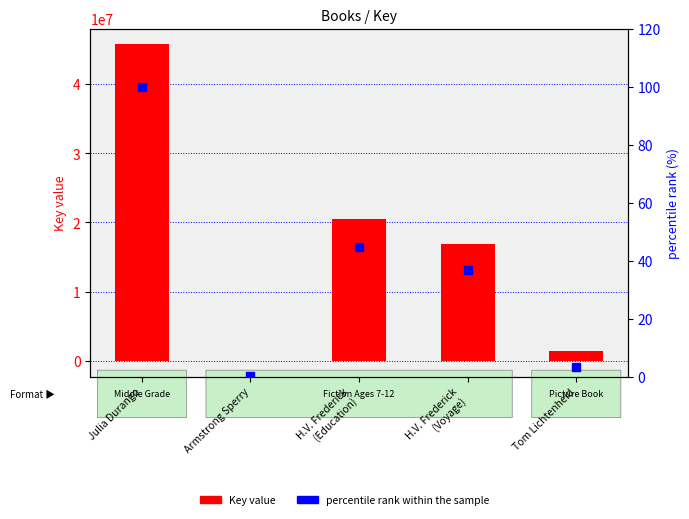

At which category is the sum across all series the highest?

Julia Durango